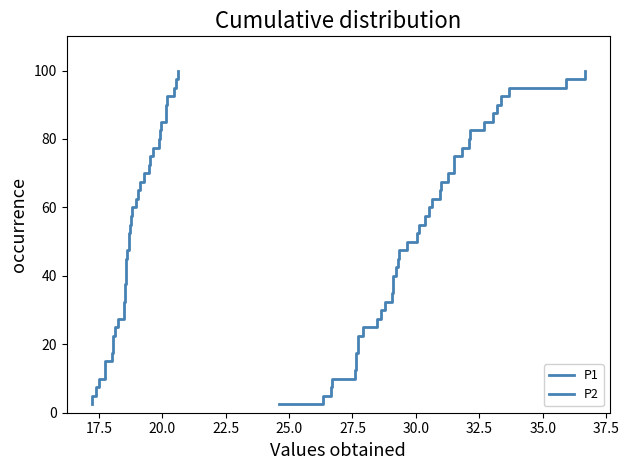

What is the value of the P1 point at the 11th from the left?

27.5